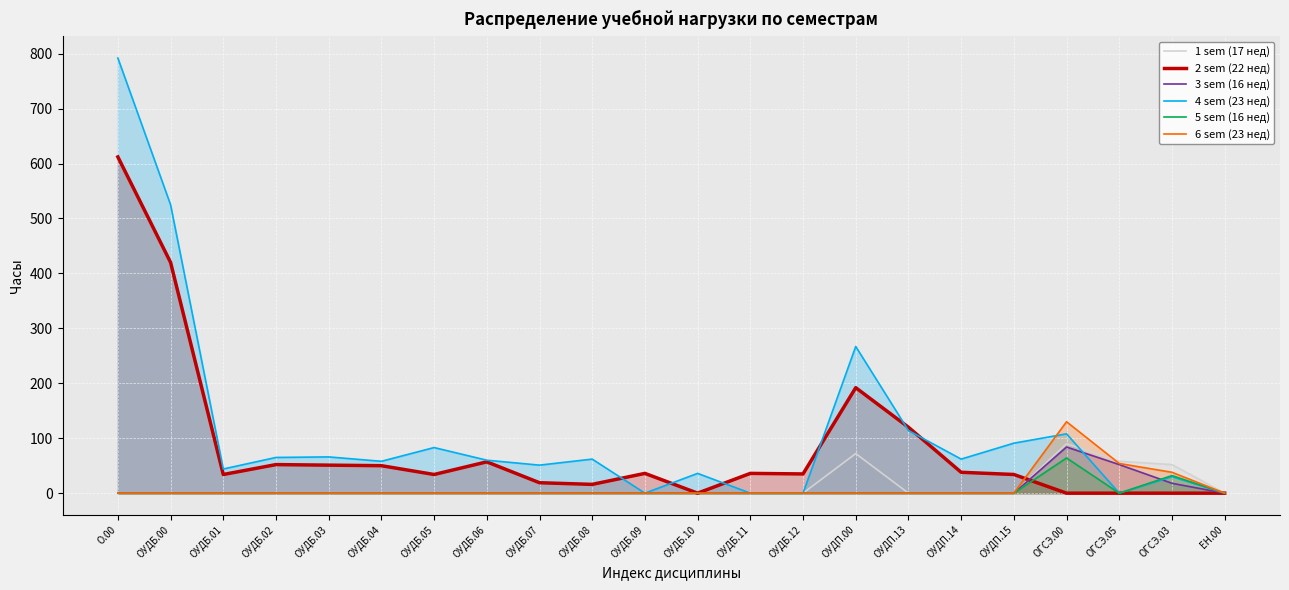

Where do 1 sem (17 нед) and 6 sem (23 нед) first cross each other?

ОГСЭ.00 and ОГСЭ.05